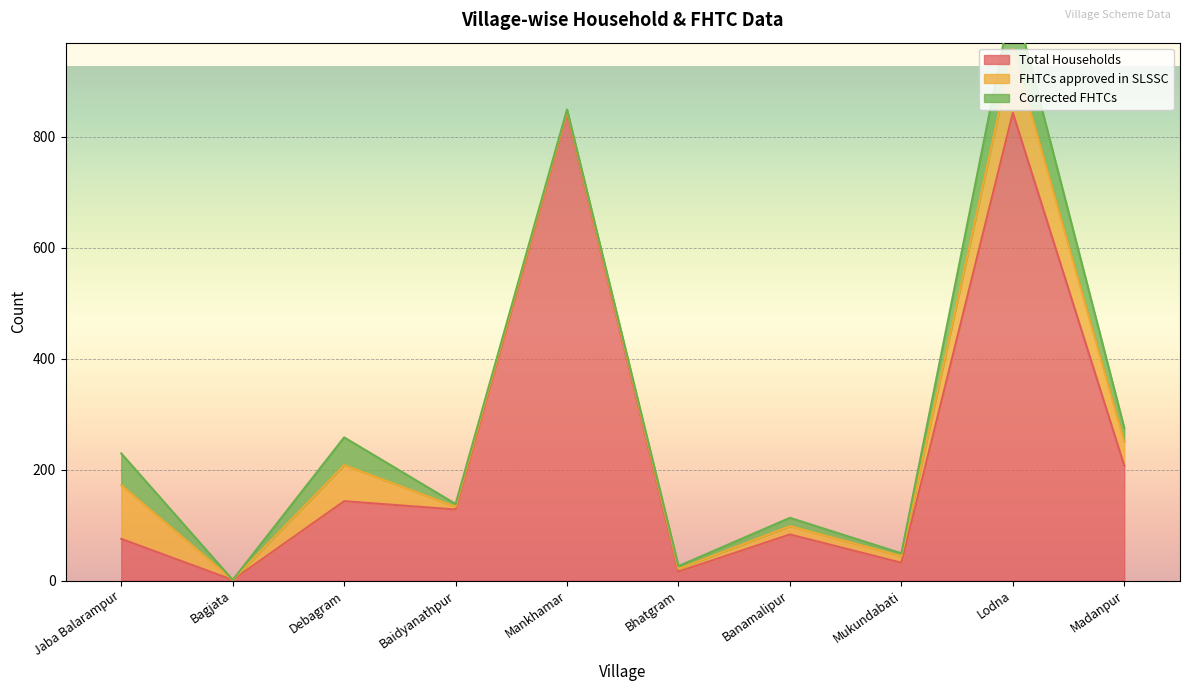

How many categories are shown in the chart?

10